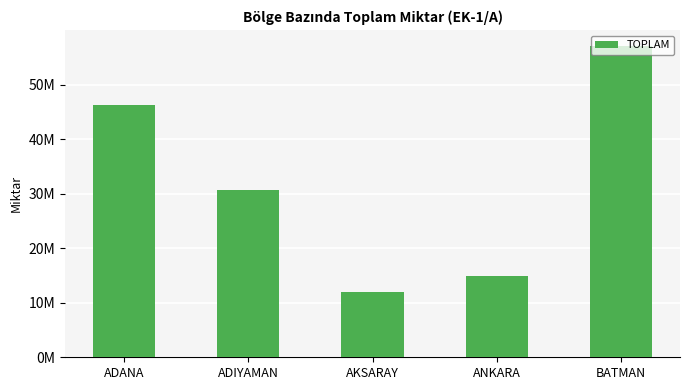

What is the difference between the maximum and second lowest values?

42289326